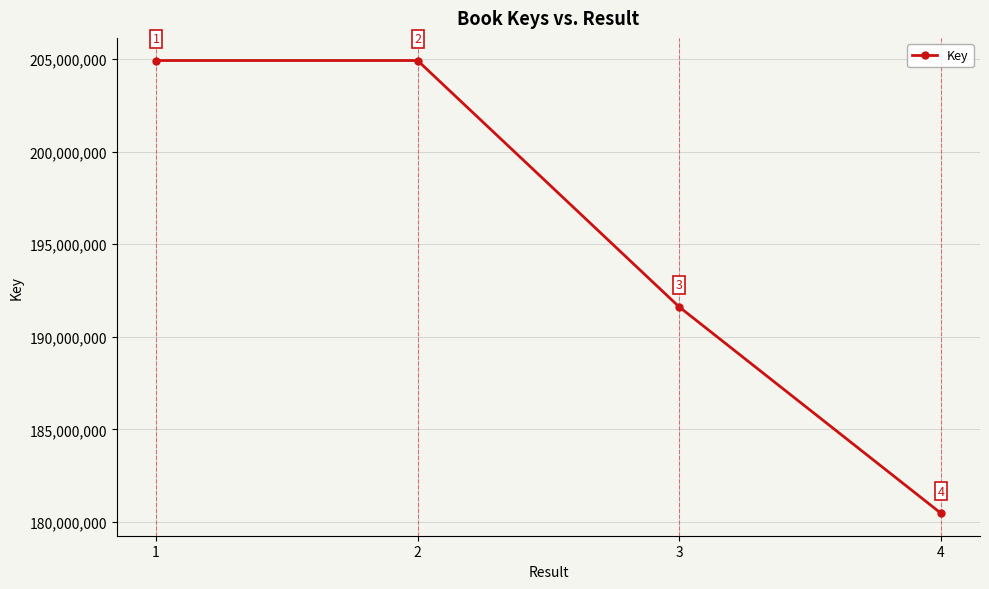

How many categories are shown in the chart?

4